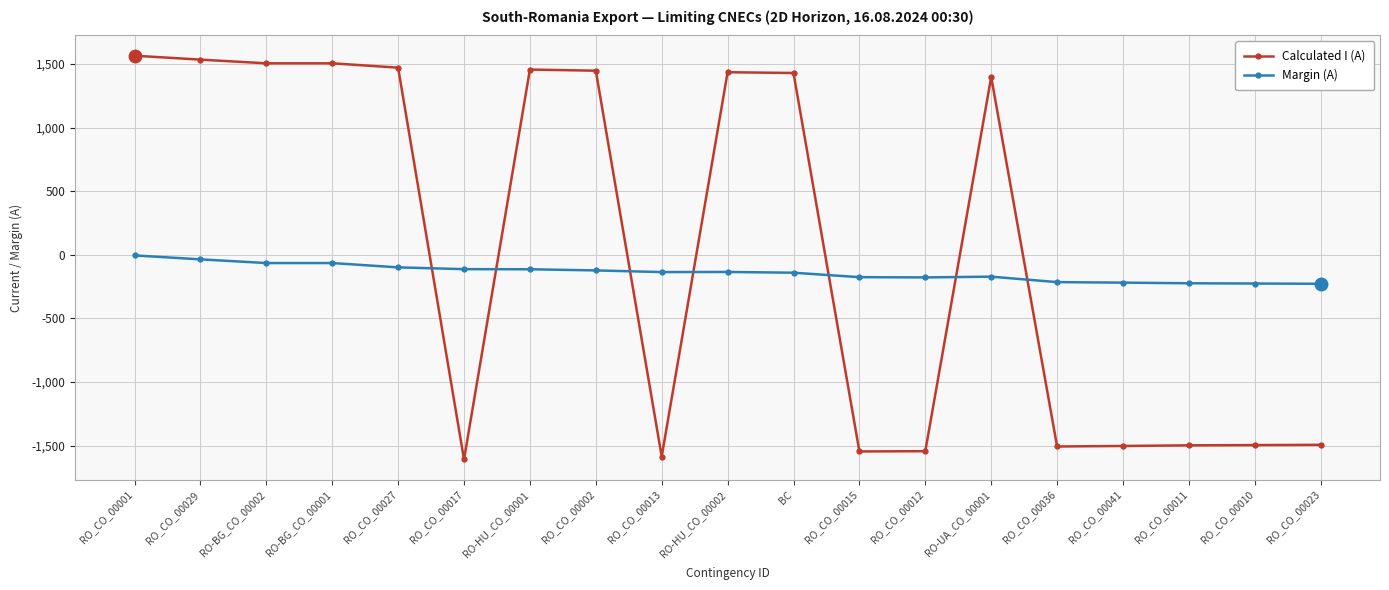

What are all the series names shown in the legend?

Calculated I (A), Margin (A)